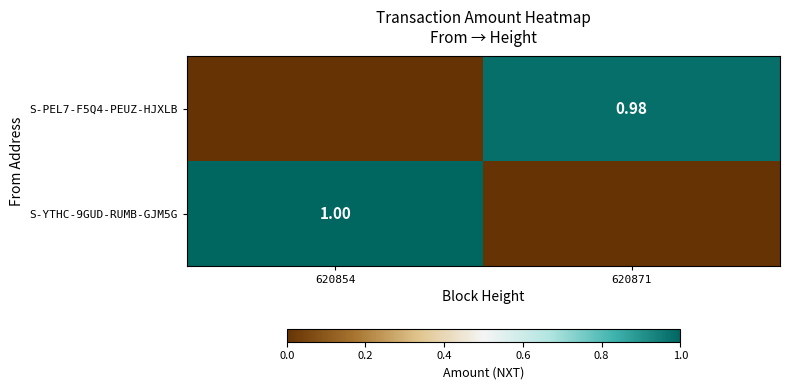

What is the maximum value shown in the chart?

1.0